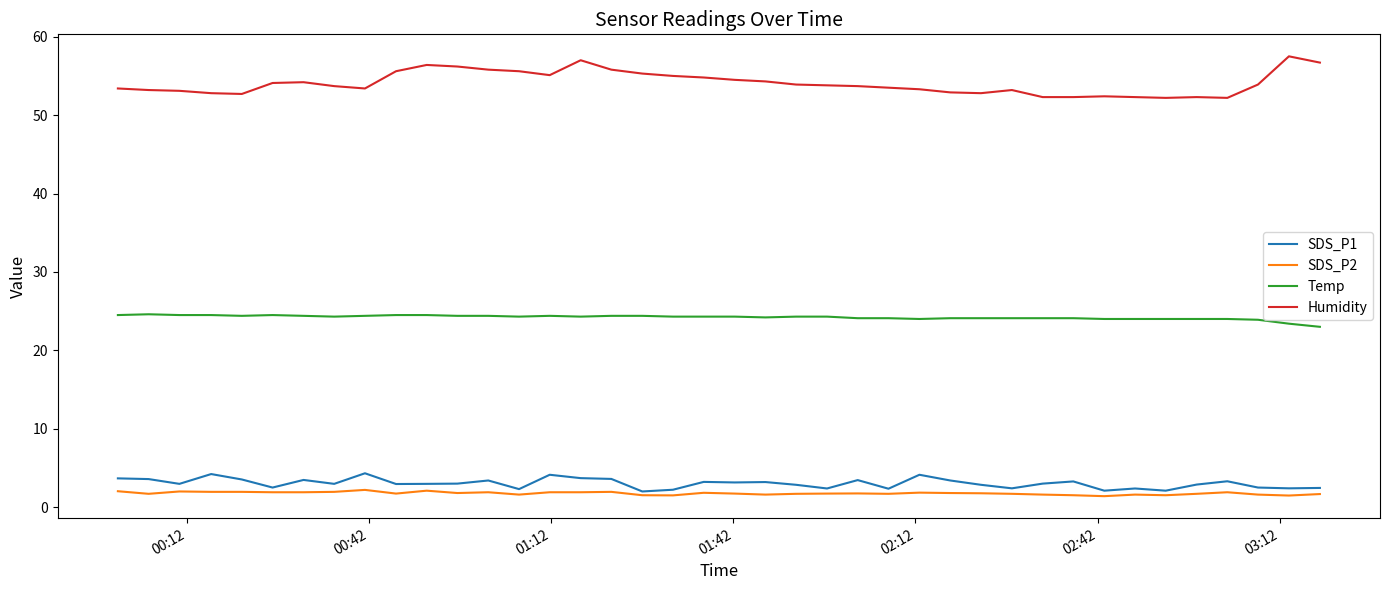

How many lines are shown in the chart?

4